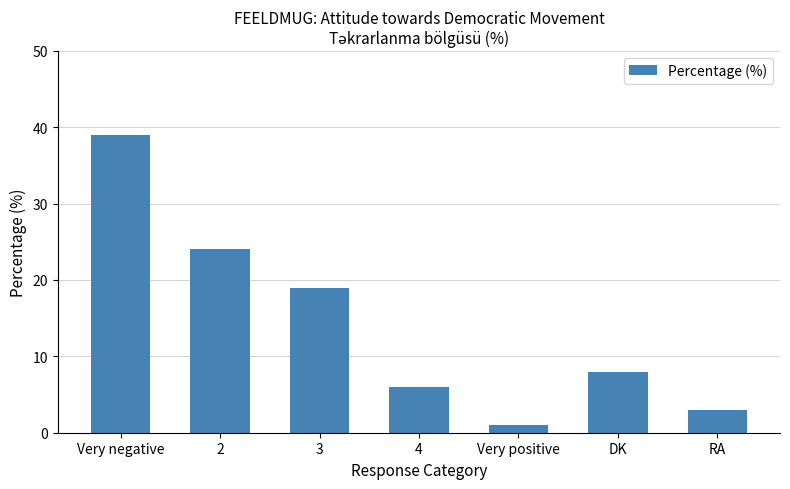

How many bars are there in total?

7